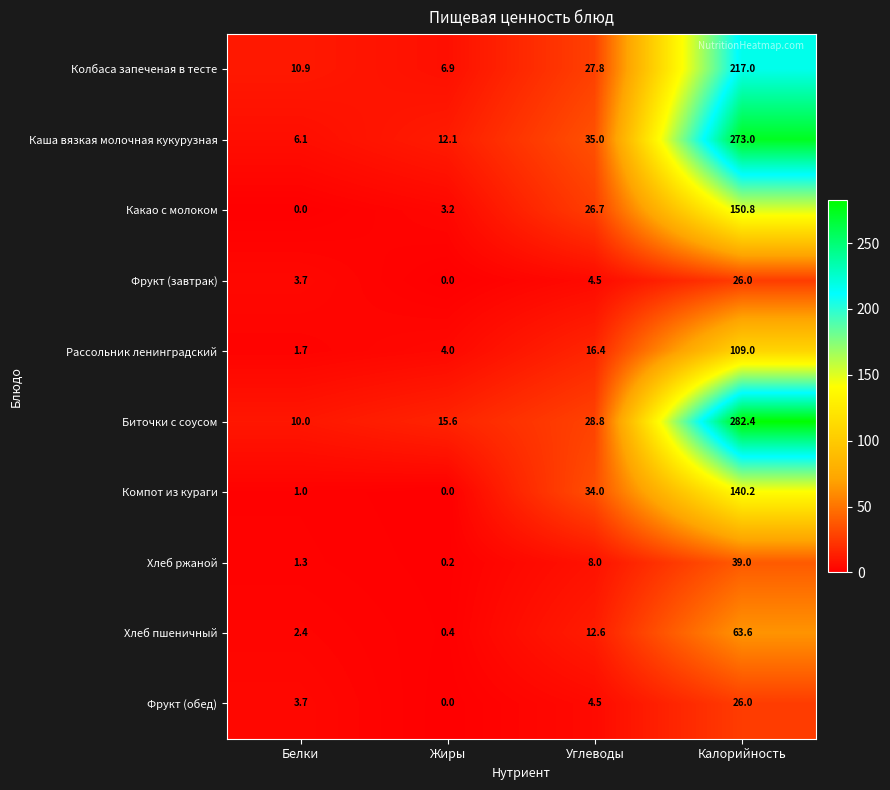

Which series changed the most between Жиры and Углеводы?

Компот из кураги